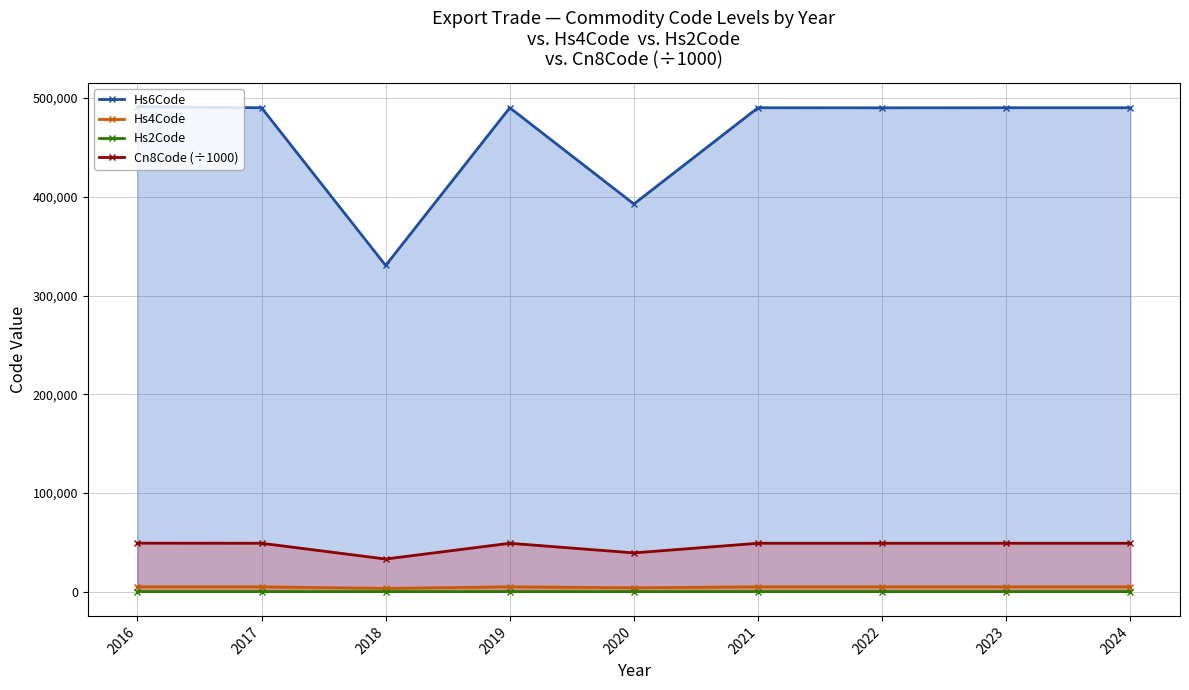

What is the difference between the second highest and second lowest values in the Hs4Code series?

976.0